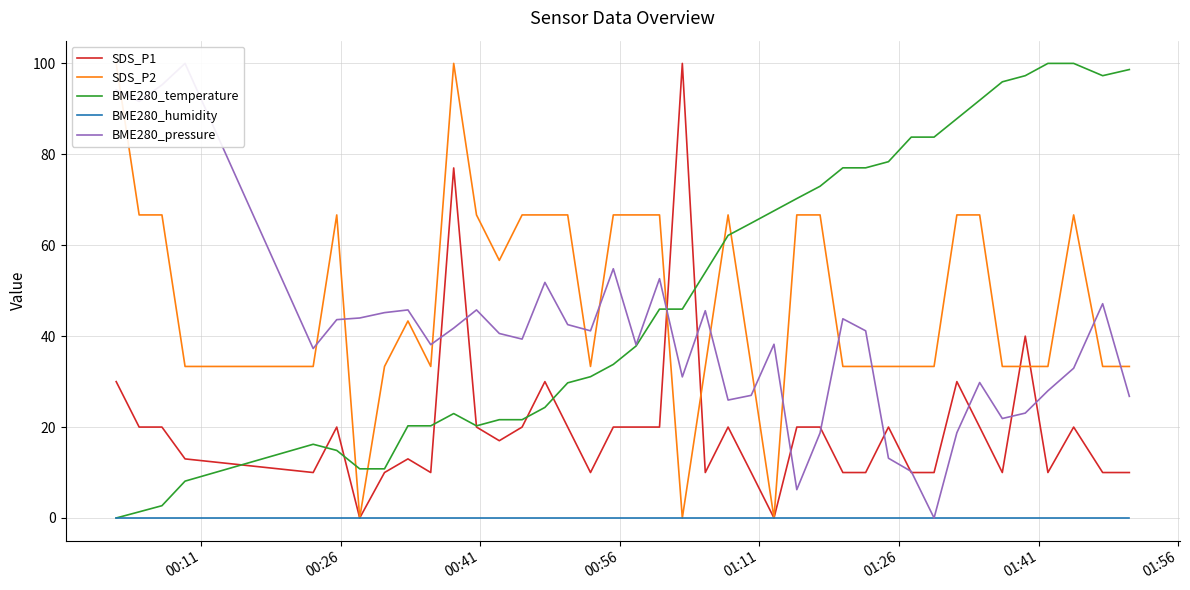

List the series in order of their peak value, lowest first.

BME280_humidity, SDS_P1, SDS_P2, BME280_temperature, BME280_pressure